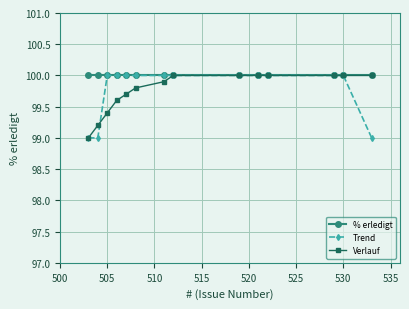

What is the value of the % erledigt point at the 3rd from the left?

100.0